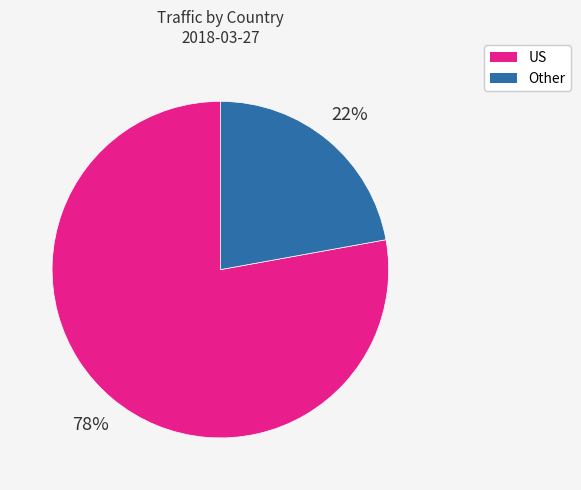

To the nearest percent, what is the difference between the largest and smallest slice percentages?

56%